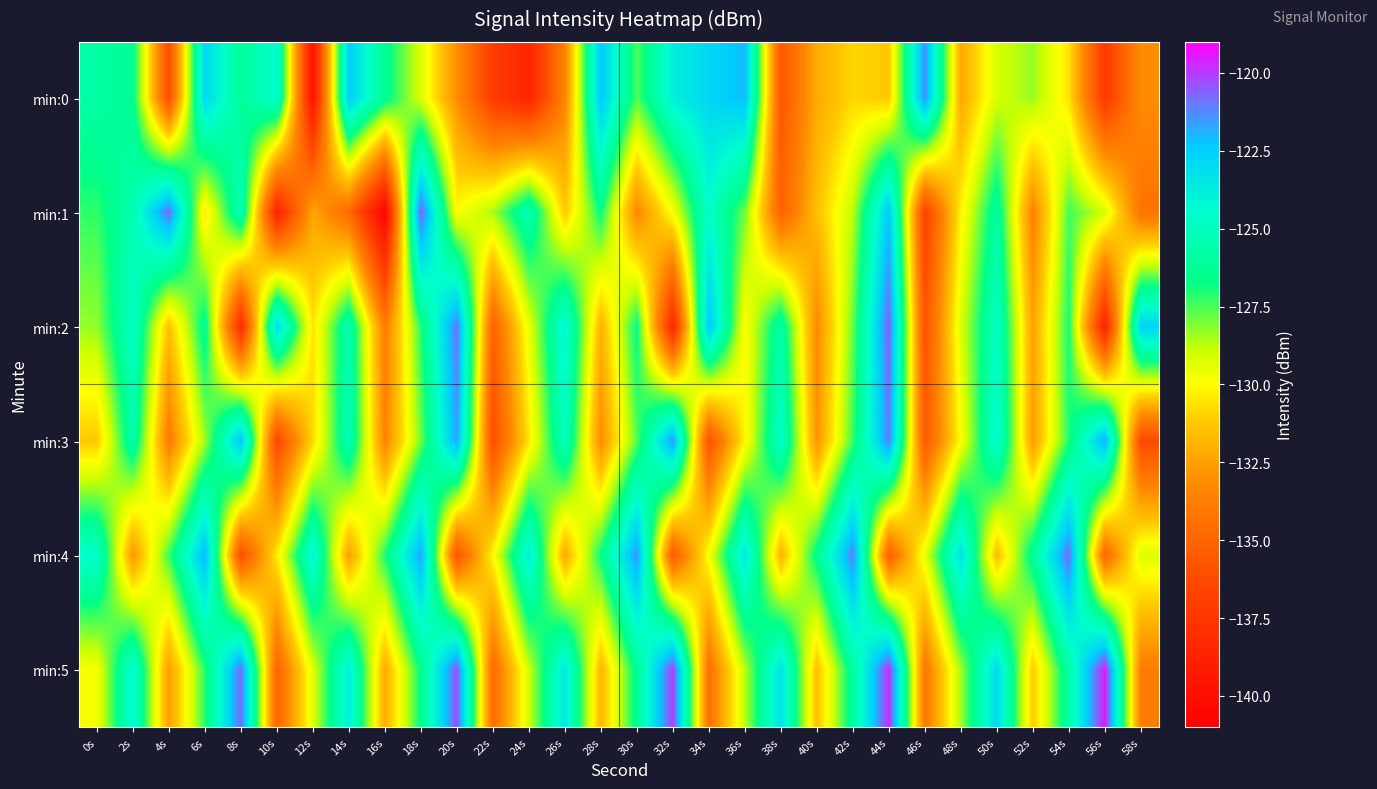

What is the smallest value displayed?

-140.7